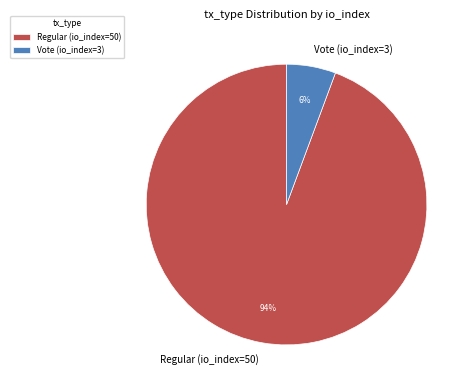

Is Regular (io_index=50) the majority of the pie?

Yes